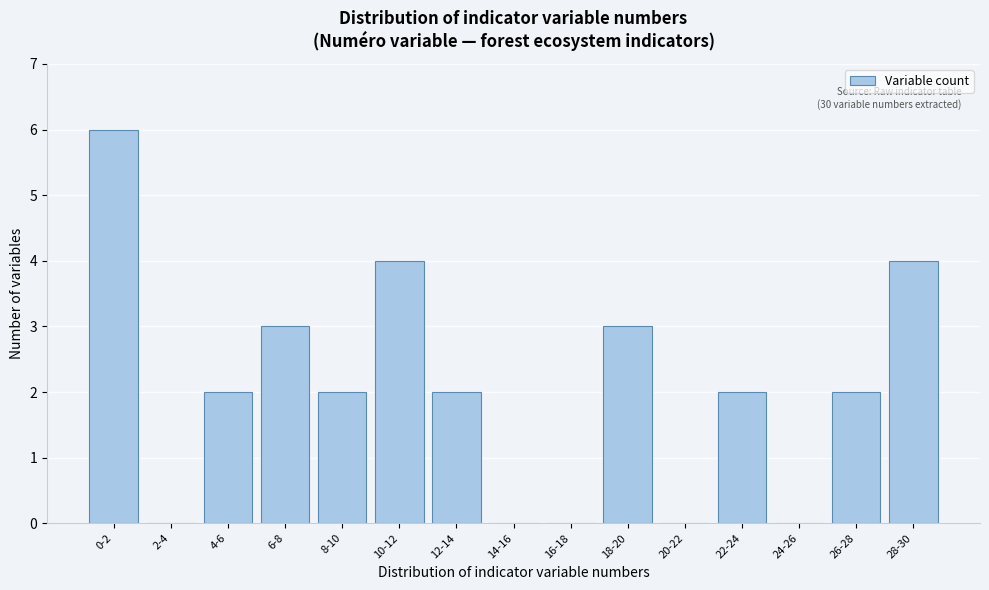

Reading left to right, extract all data points from this chart.

0-2=6	2-4=0	4-6=2	6-8=3	8-10=2	10-12=4	12-14=2	14-16=0	16-18=0	18-20=3	20-22=0	22-24=2	24-26=0	26-28=2	28-30=4